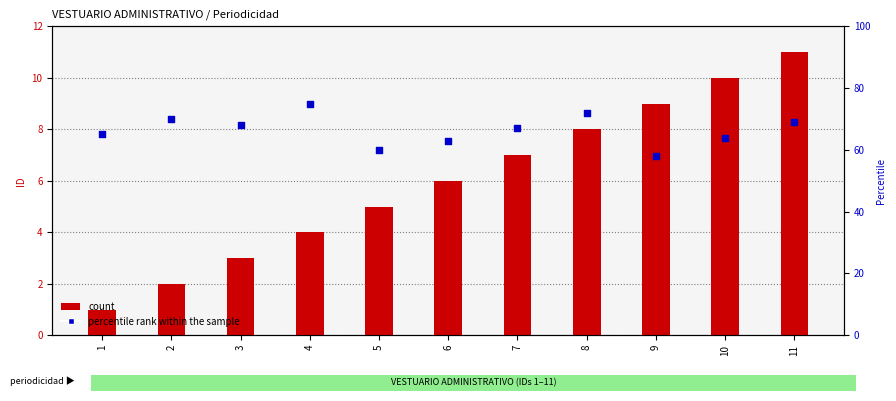

Which series reaches the maximum Y coordinate?

percentile rank within the sample